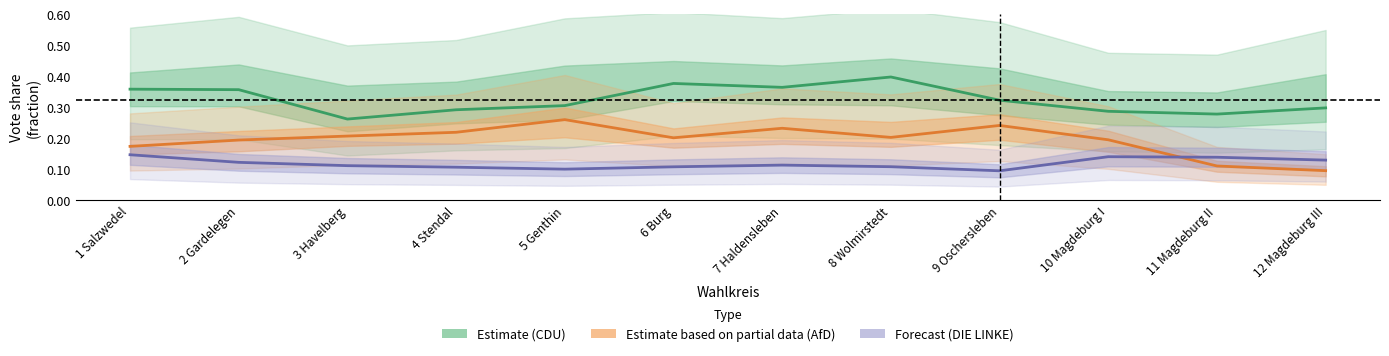

What are all the series names shown in the legend?

Estimate (CDU), Estimate based on partial data (AfD), Forecast (DIE LINKE)